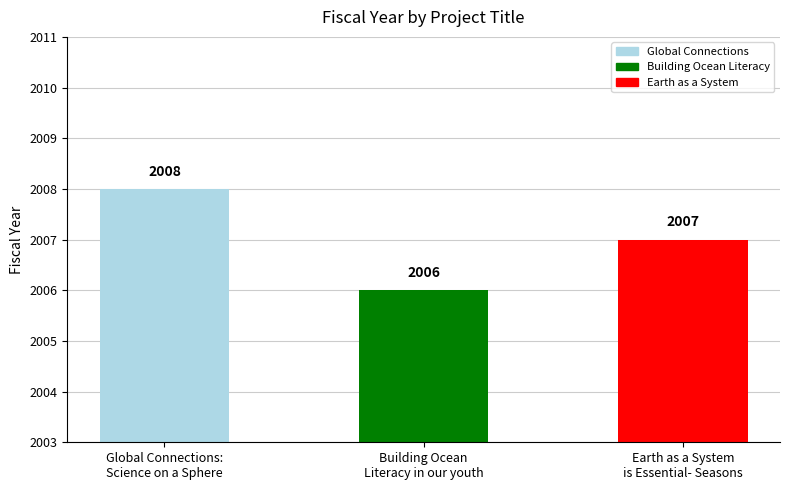

Which label corresponds to the largest value in the chart?

Global Connections:
Science on a Sphere